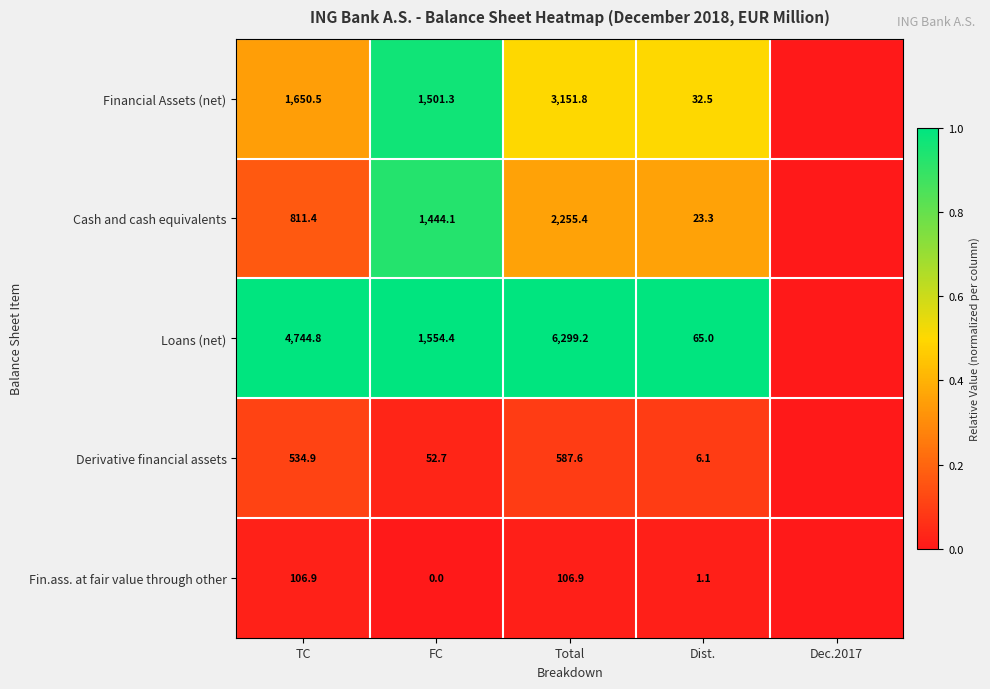

What is the total value across all series at TC?

7848.5